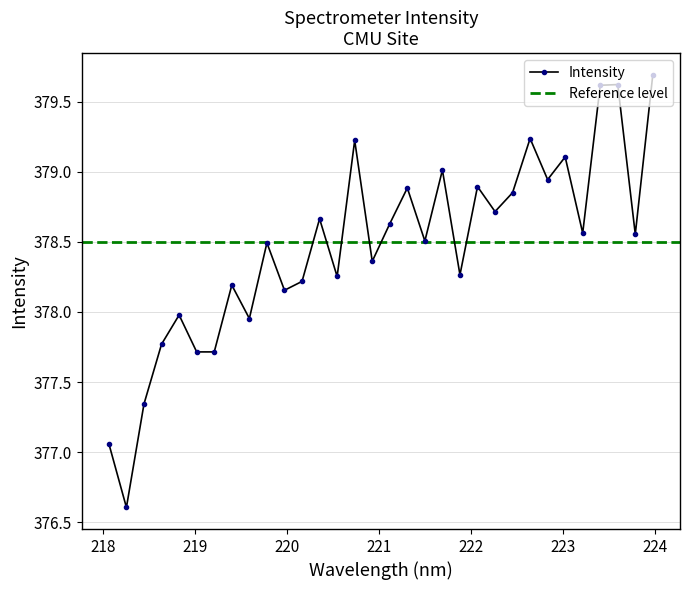

What is the maximum value shown in the chart?

379.7